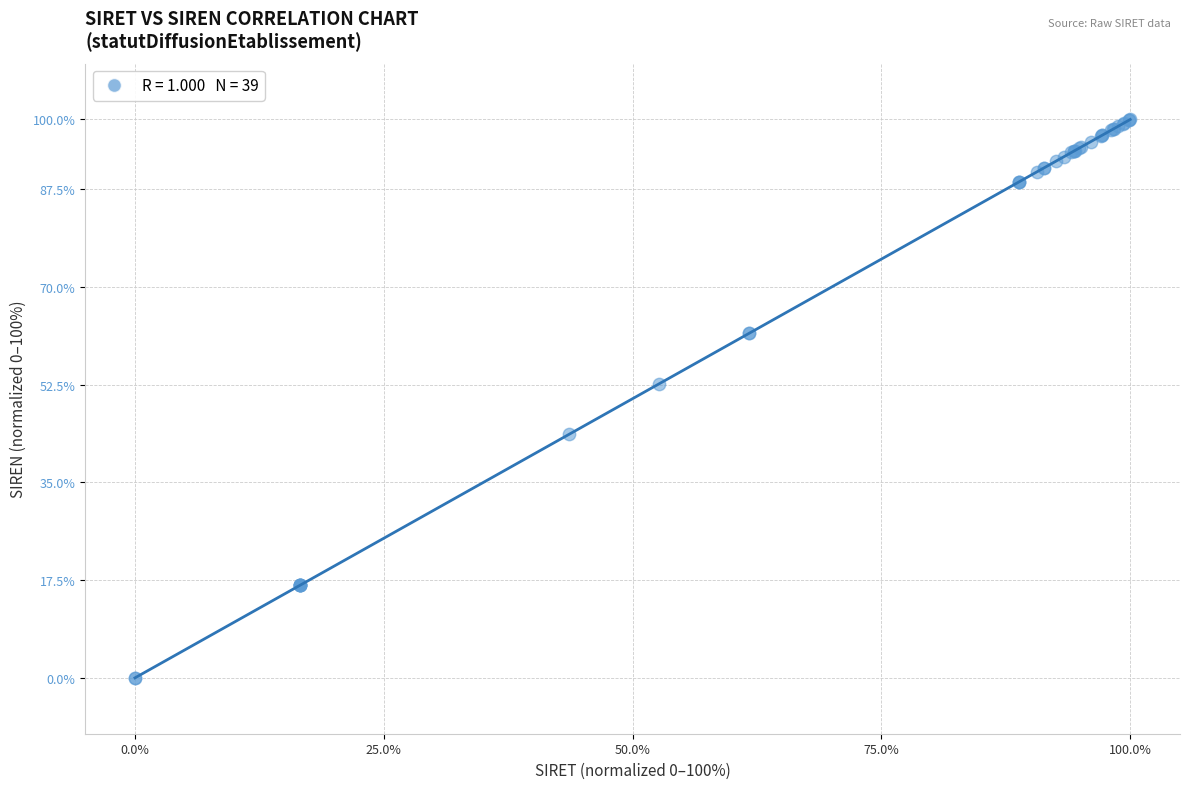

What Y value in the scatter plot is closest to 50?

52.7